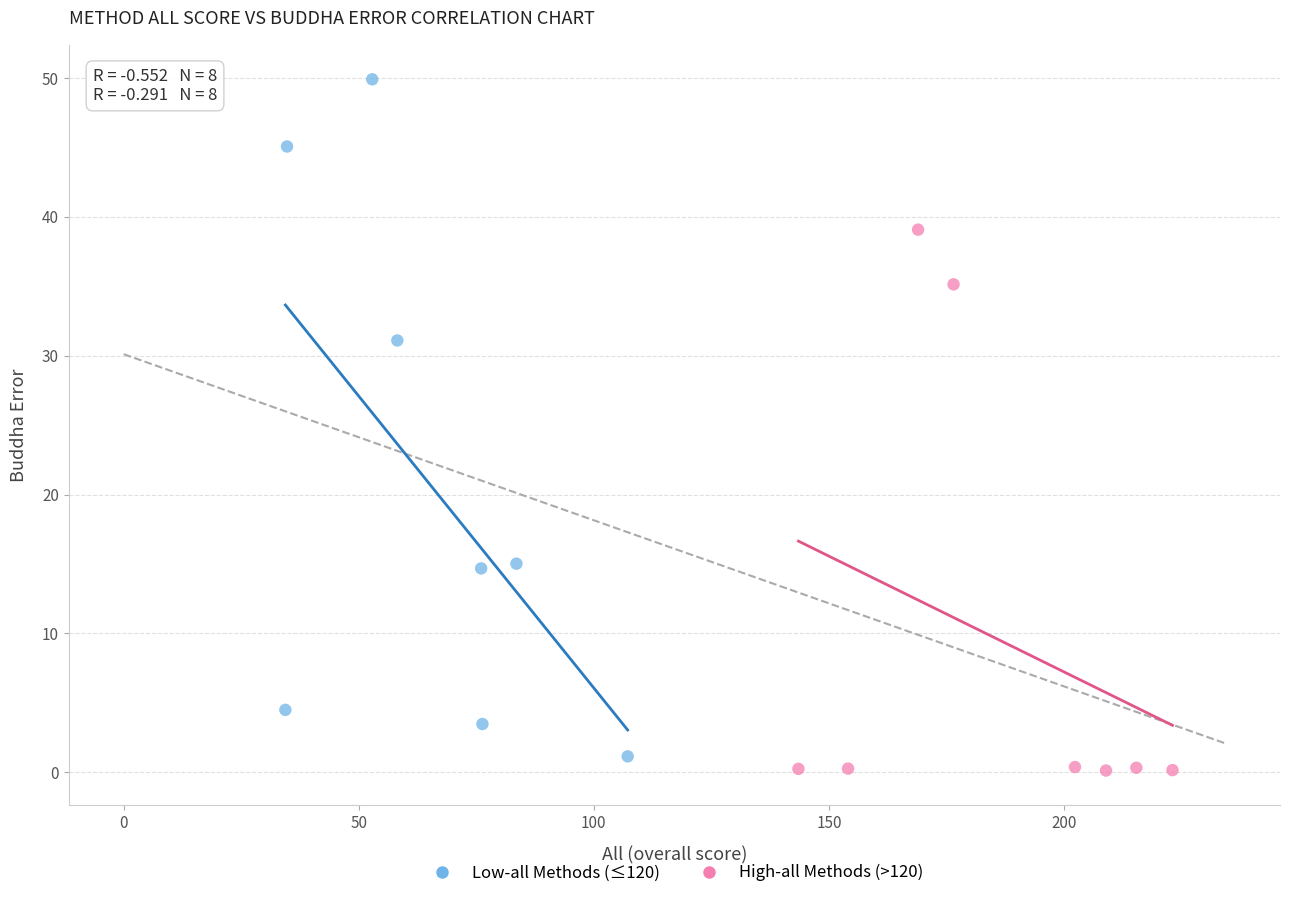

Which series reaches the maximum Y coordinate?

Low-all Methods (≤120)